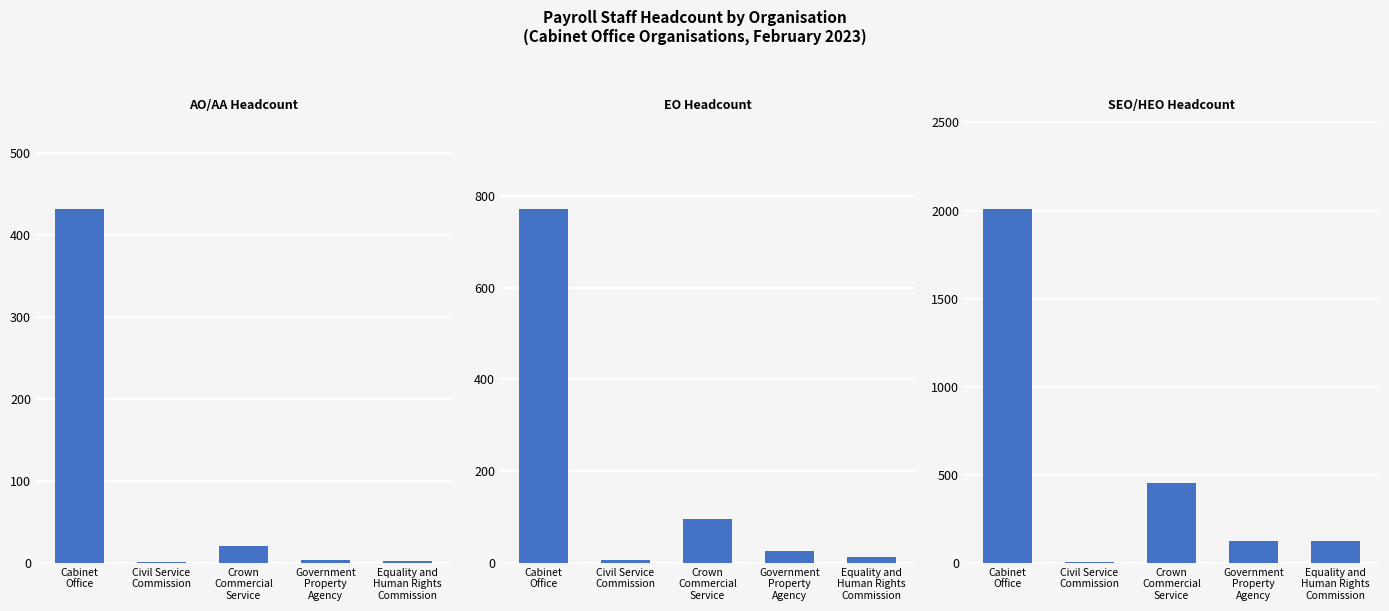

Reading left to right, transcribe all the data shown in this chart.

AO/AA Headcount: Cabinet
Office=432	Civil Service
Commission=1	Crown
Commercial
Service=21	Government
Property
Agency=3	Equality and
Human Rights
Commission=2
EO Headcount: Cabinet
Office=772	Civil Service
Commission=6	Crown
Commercial
Service=96	Government
Property
Agency=26	Equality and
Human Rights
Commission=14
SEO/HEO Headcount: Cabinet
Office=2010	Civil Service
Commission=5	Crown
Commercial
Service=451	Government
Property
Agency=124	Equality and
Human Rights
Commission=122